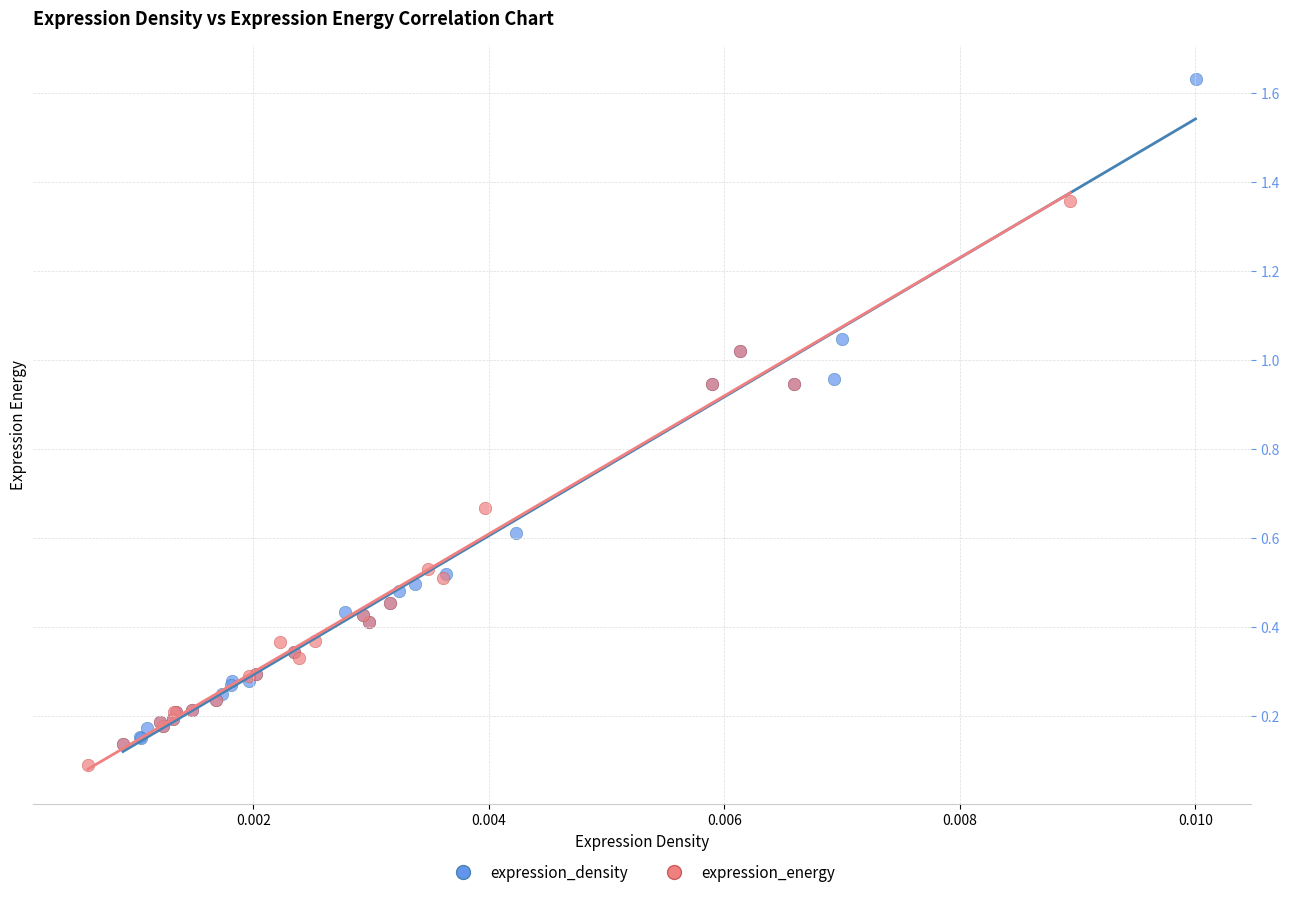

Which series reaches the minimum Y coordinate?

expression_energy